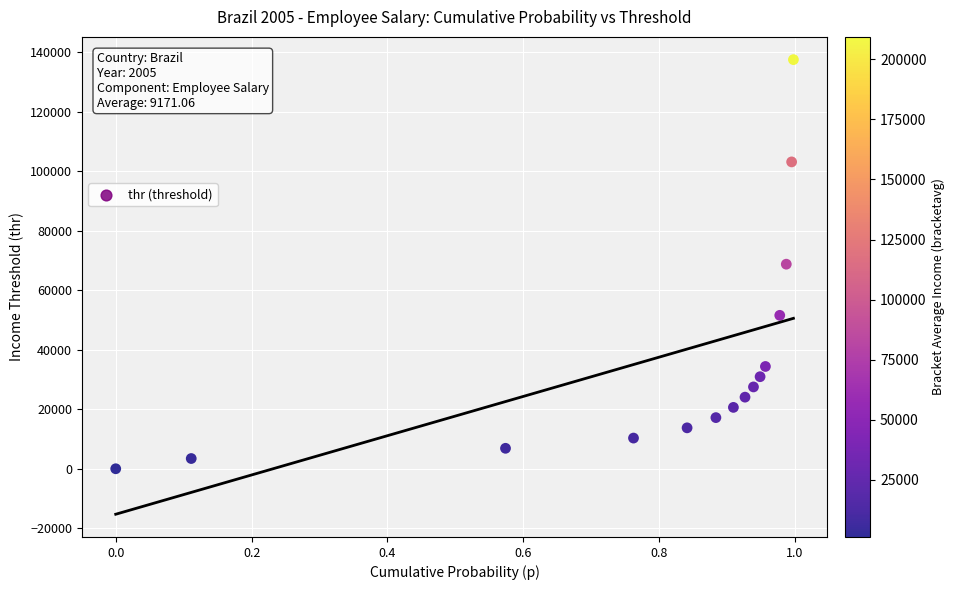

What is the range of Y values (max minus min)?

137600